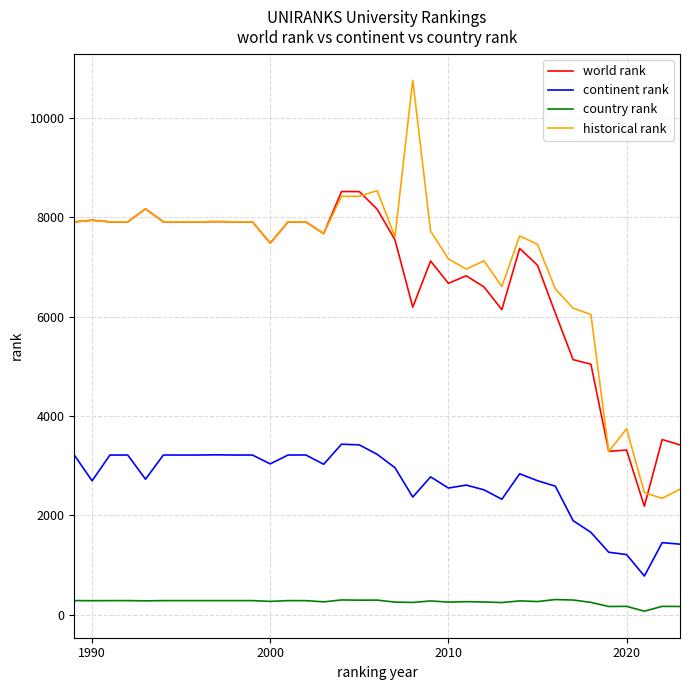

List the series in order of their peak value, highest first.

historical rank, world rank, continent rank, country rank